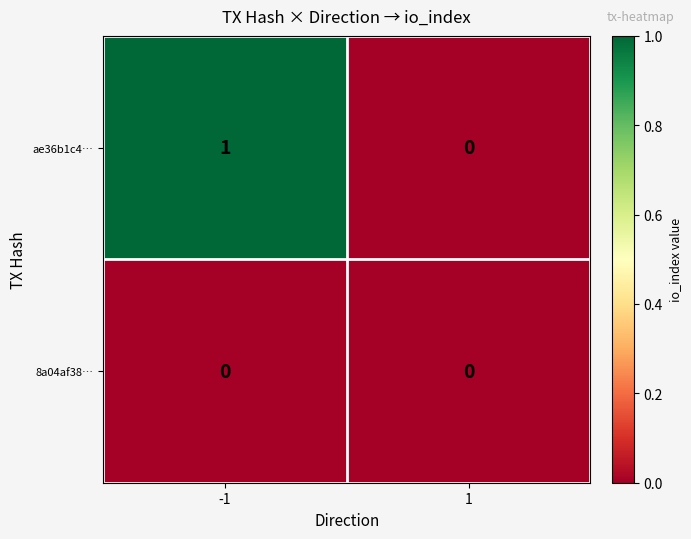

Which series has the largest total across all categories?

ae36b1c4…